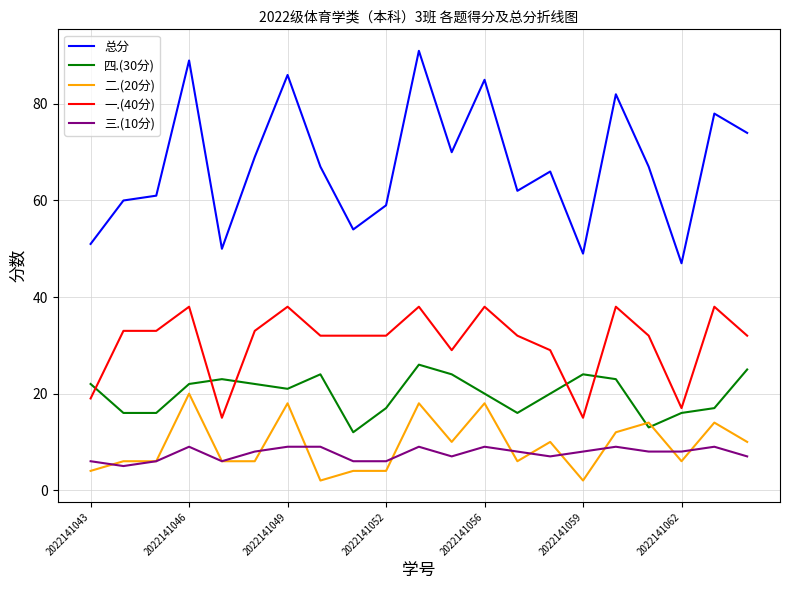

True or false: 总分 and 一.(40分) intersect in this chart.

False